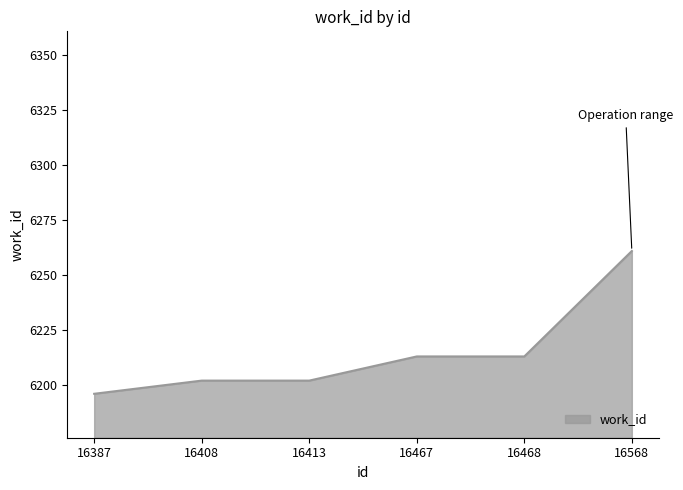

Reading left to right, list all the values displayed in this chart.

6196	6202	6202	6213	6213	6261